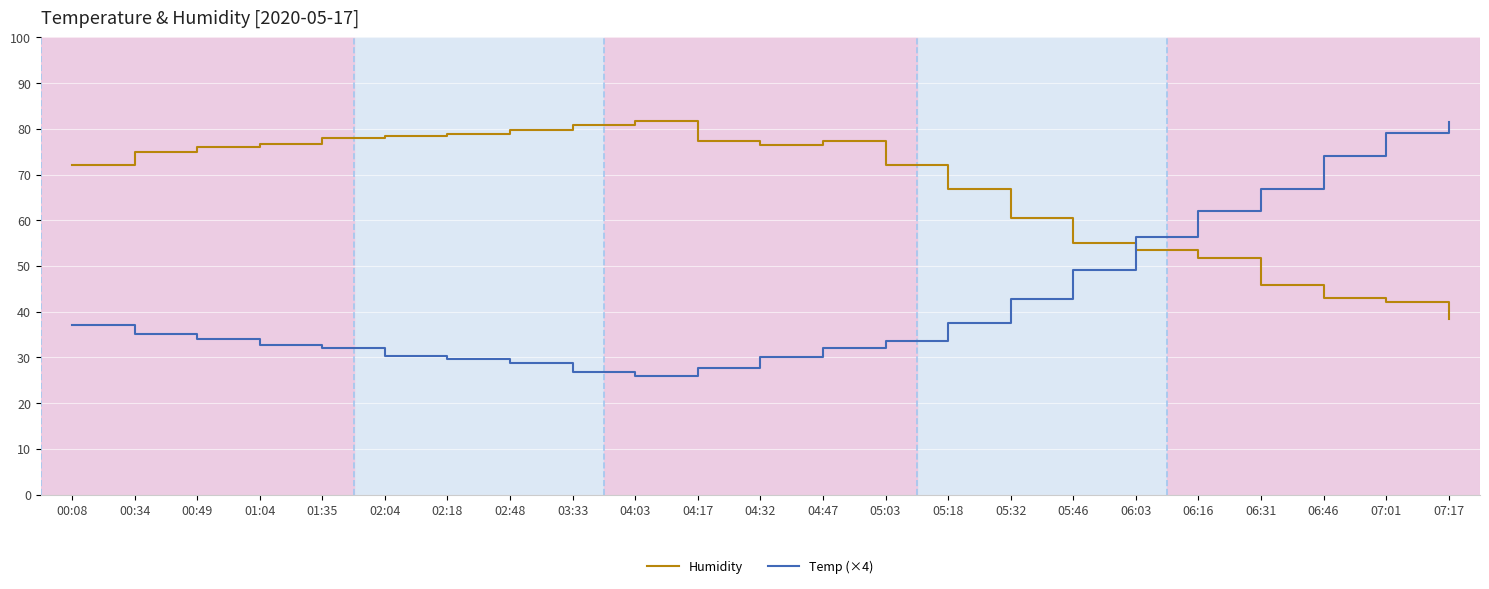

True or false: Temp (×4) has a value of 29.6 at 02:18.

True